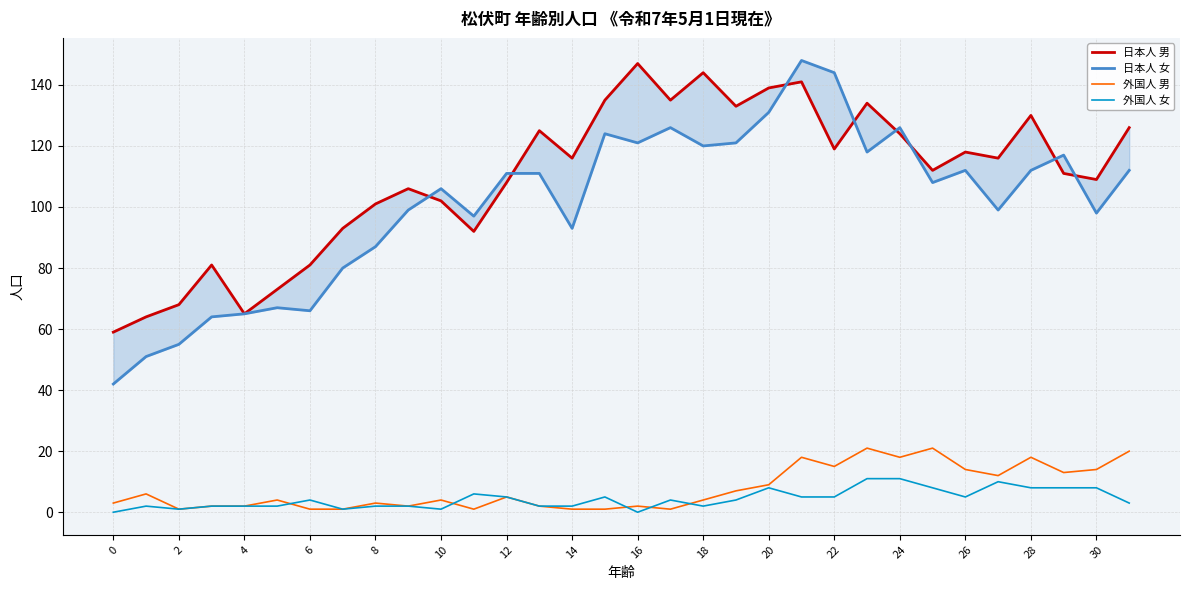

Is it true that 外国人 女 equals 14 at 30?

False